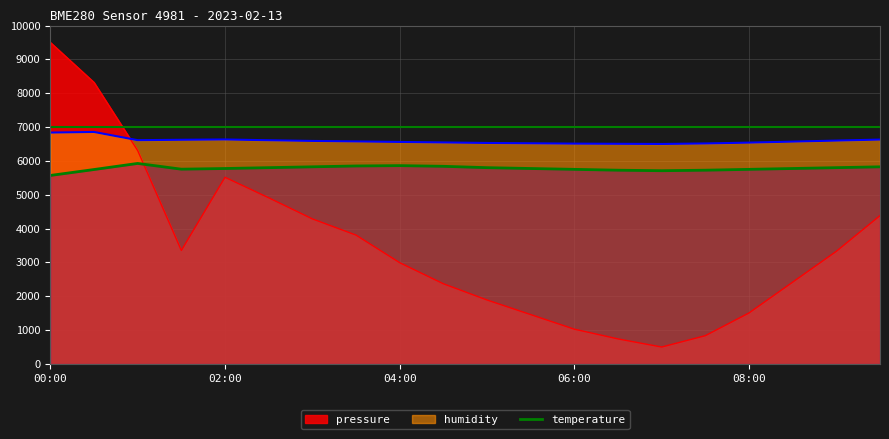

Count the number of data series in this chart.

3